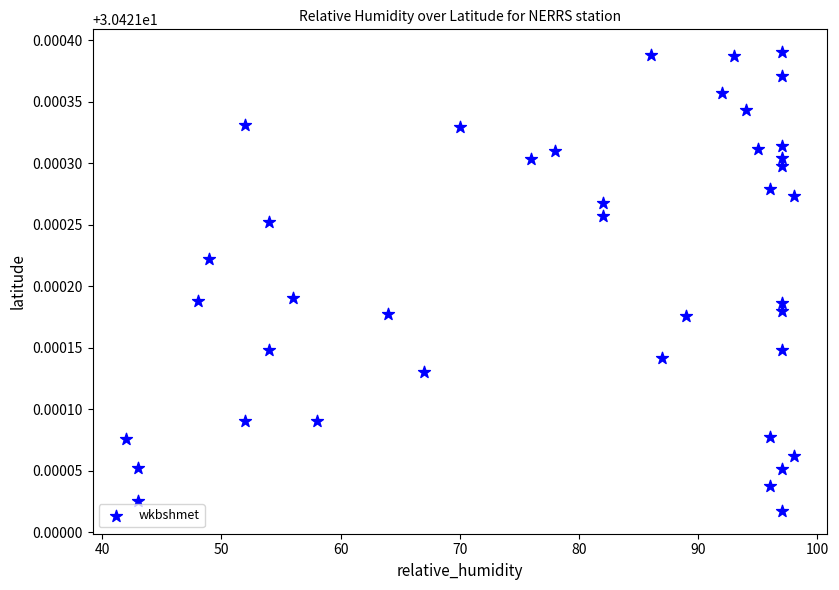

What is the range of X values (max minus min)?

56.0